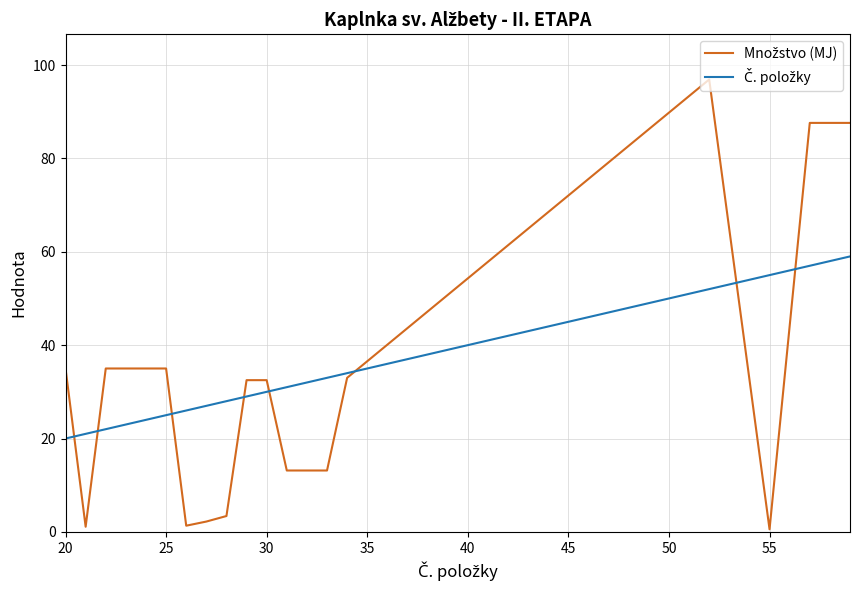

Does the chart display data point markers on the line(s)?

No